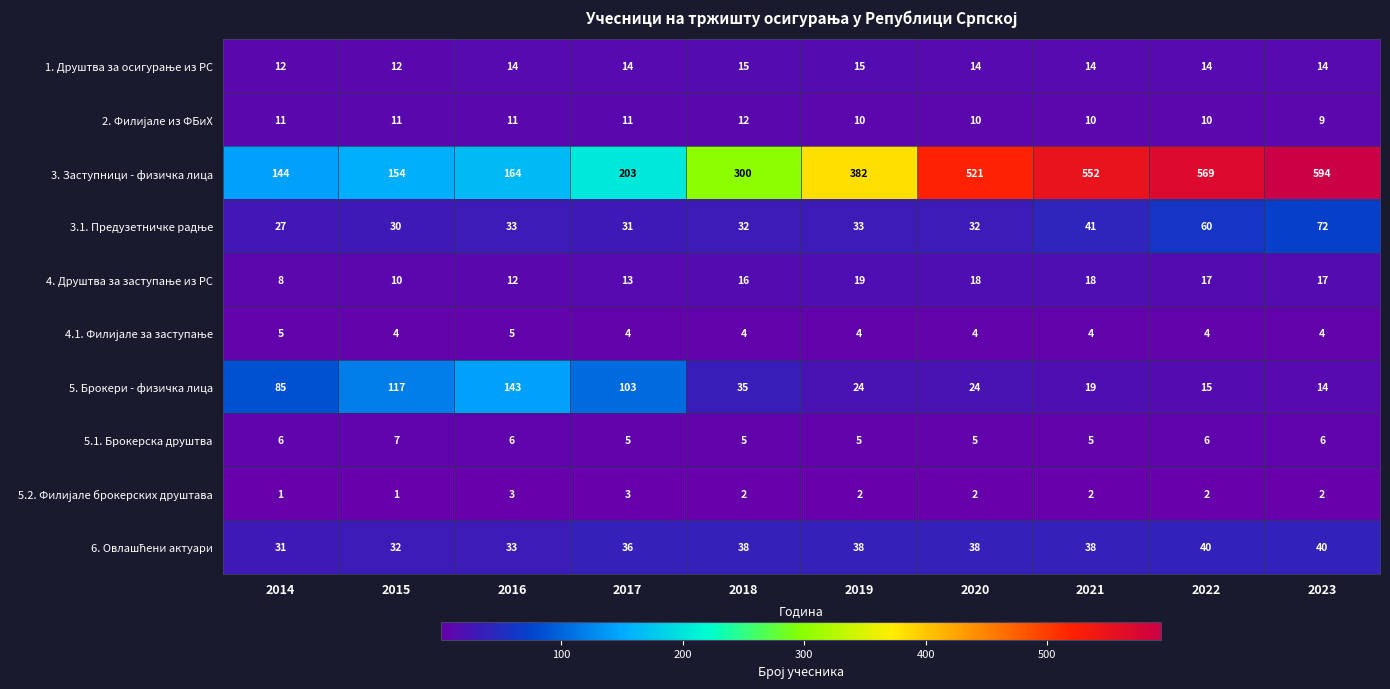

Which series has the largest range (max minus min)?

3. Заступници - физичка лица